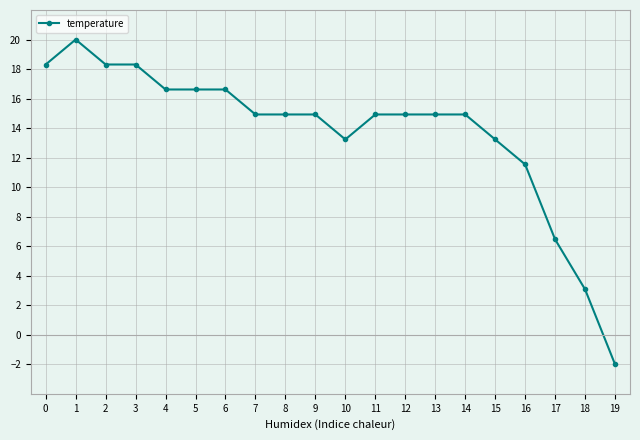

Where is the first local maximum?

1